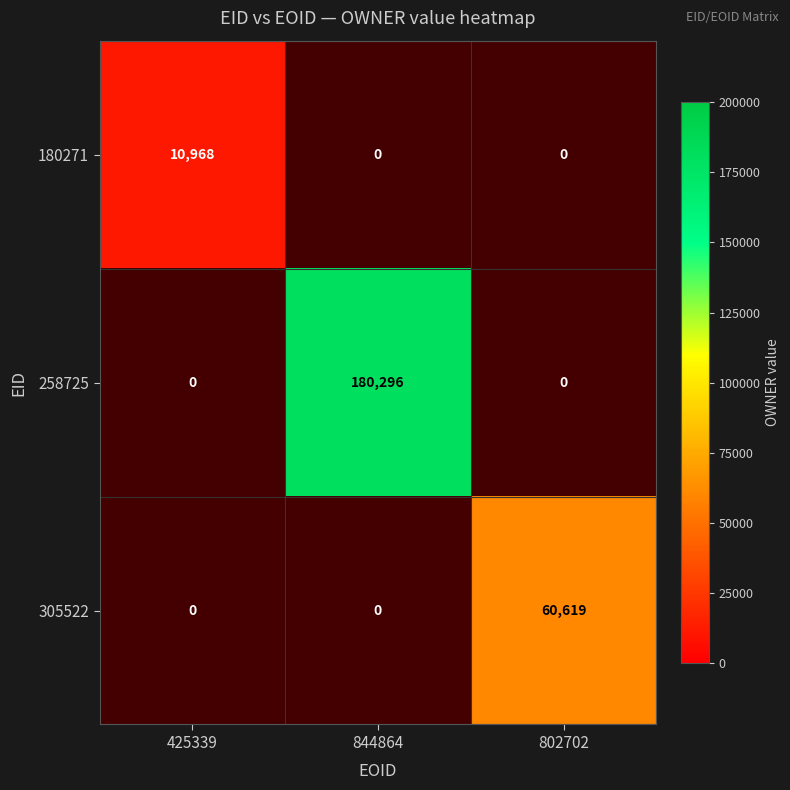

What is the highest value of the 258725 series?

180296